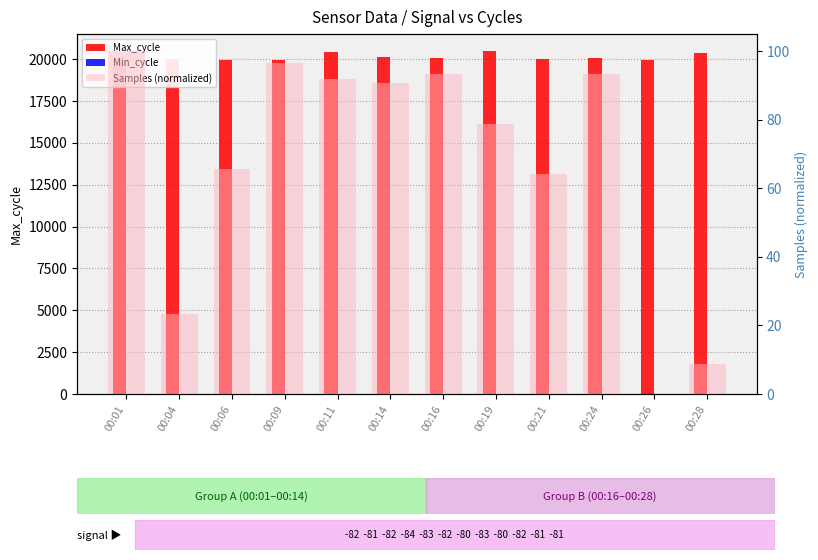

How many bars are there in each group?

3